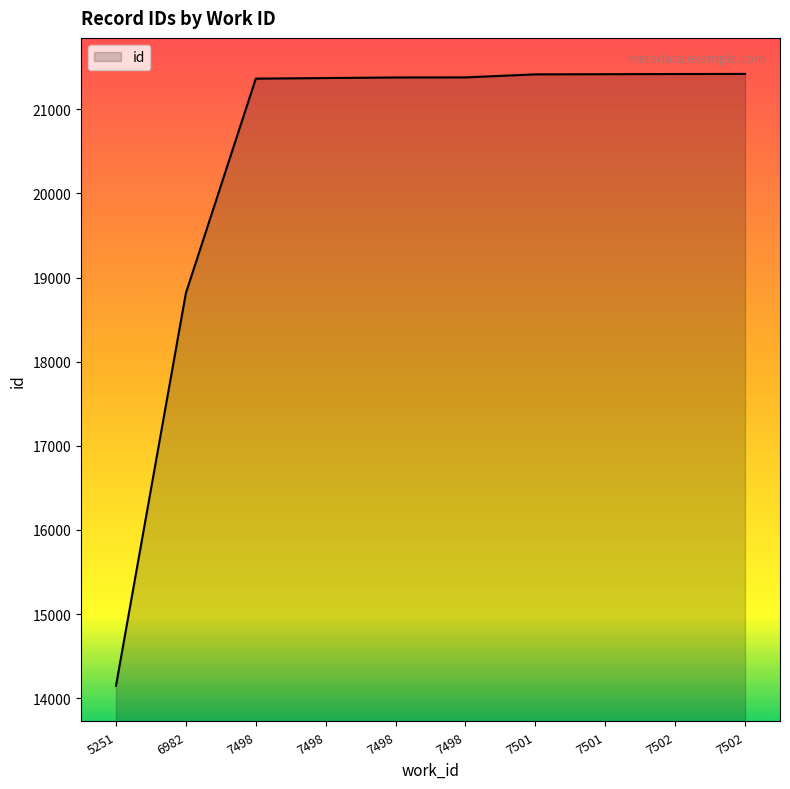

What is the value of the 7th point from the left?

21415